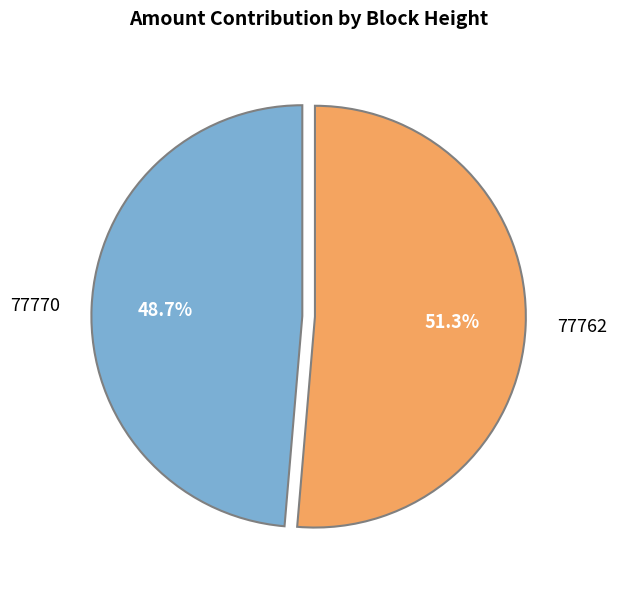

True or false: 77762 accounts for 99% of the total.

False